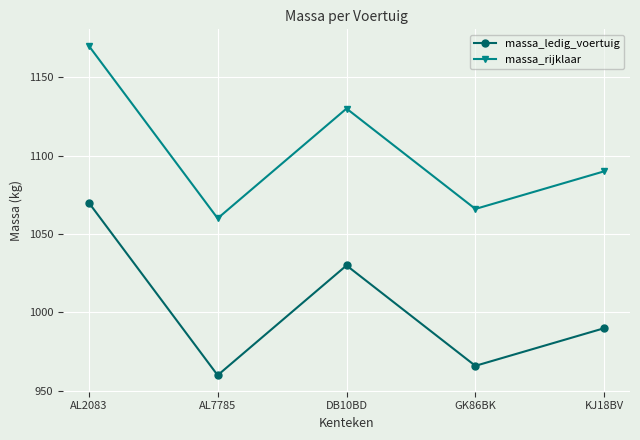

What is the sum of the massa_ledig_voertuig values at DB10BD and GK86BK?

1996